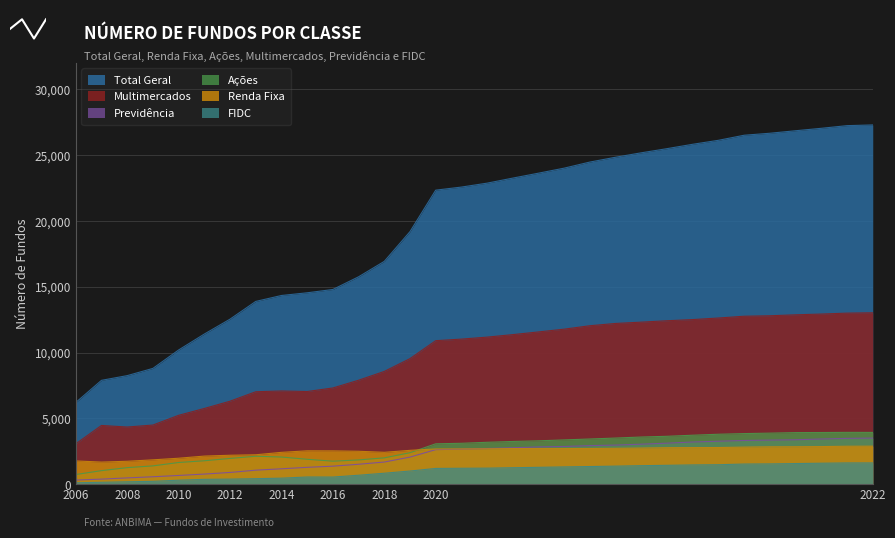

How many lines are shown in the chart?

6